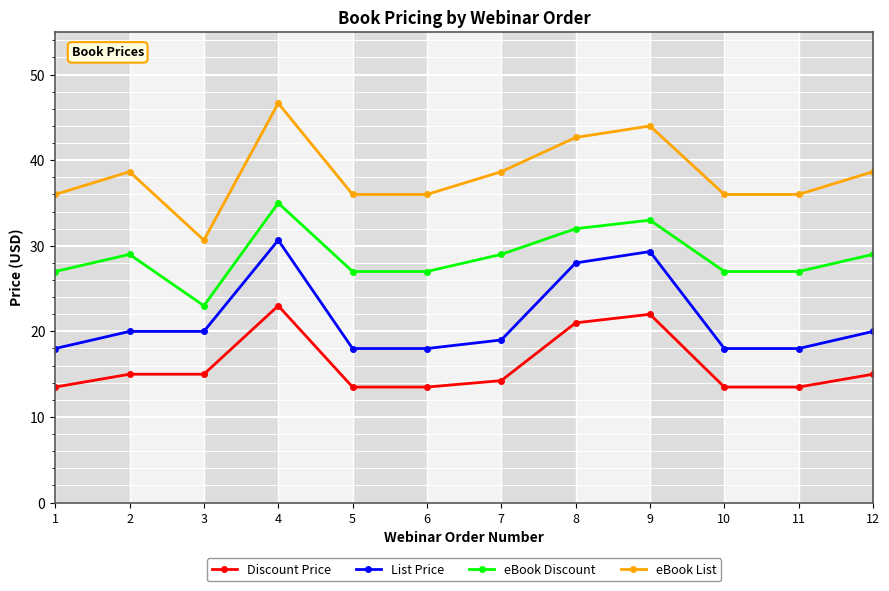

Is the value of eBook Discount at 3 greater than the value of Discount Price at 3?

Yes